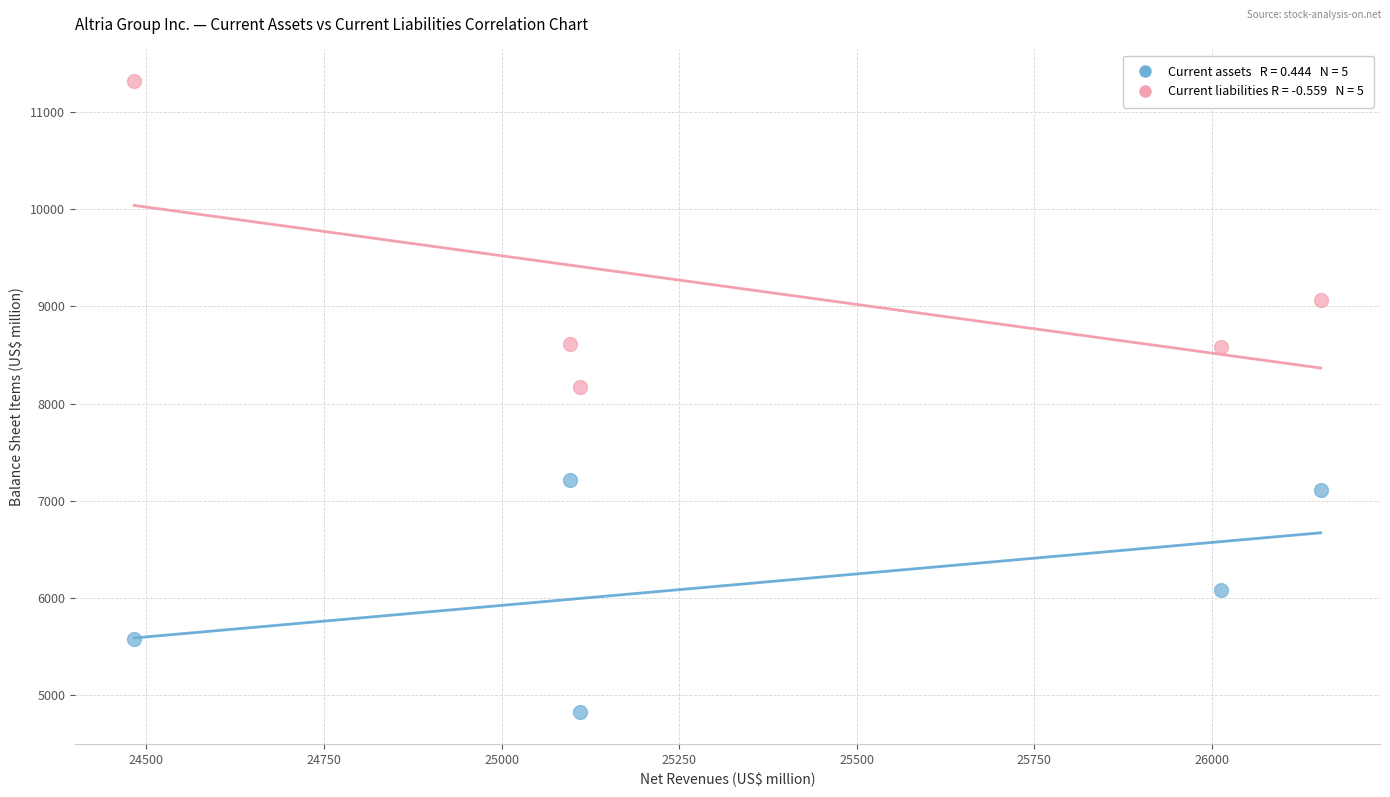

Across all data points, what is the range of X values (max minus min)?

1670